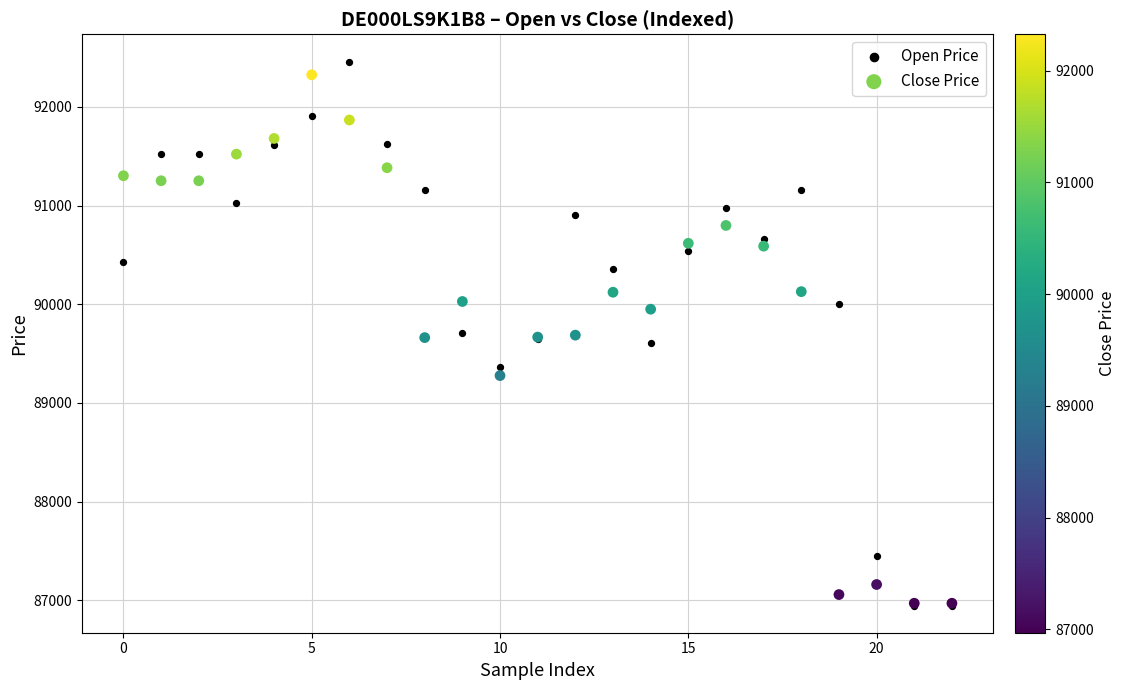

What are all the series names shown in the legend?

Open Price, Close Price